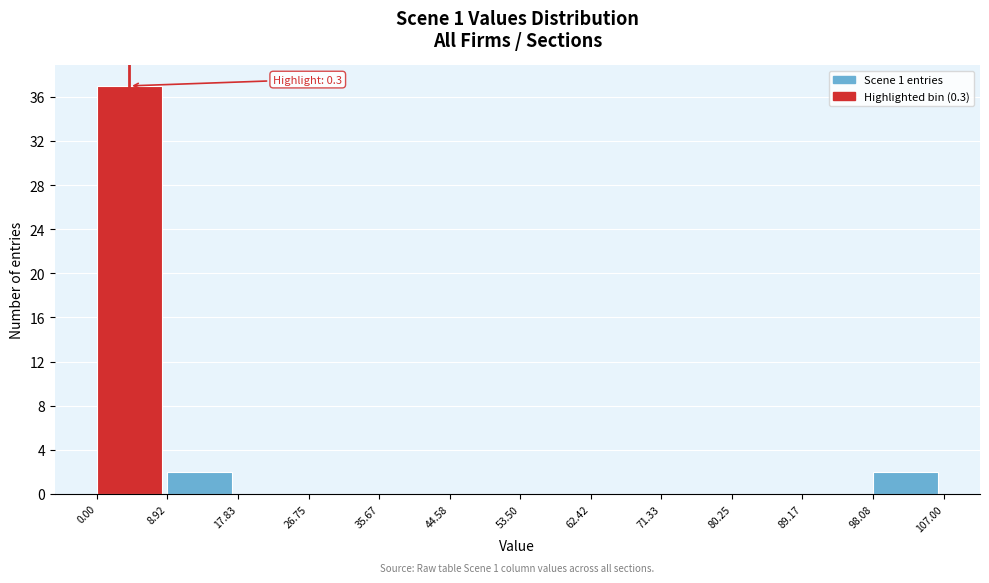

Over which range of the x-axis is the bar tallest?

0.00 to 8.92